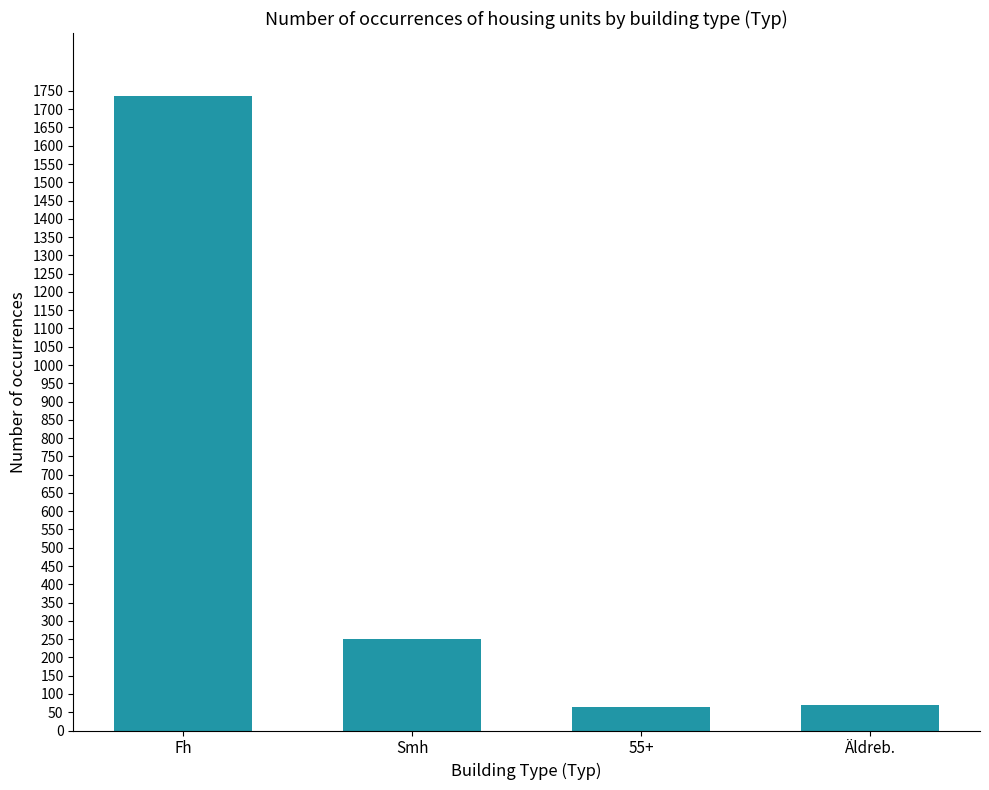

What is the average value?

530